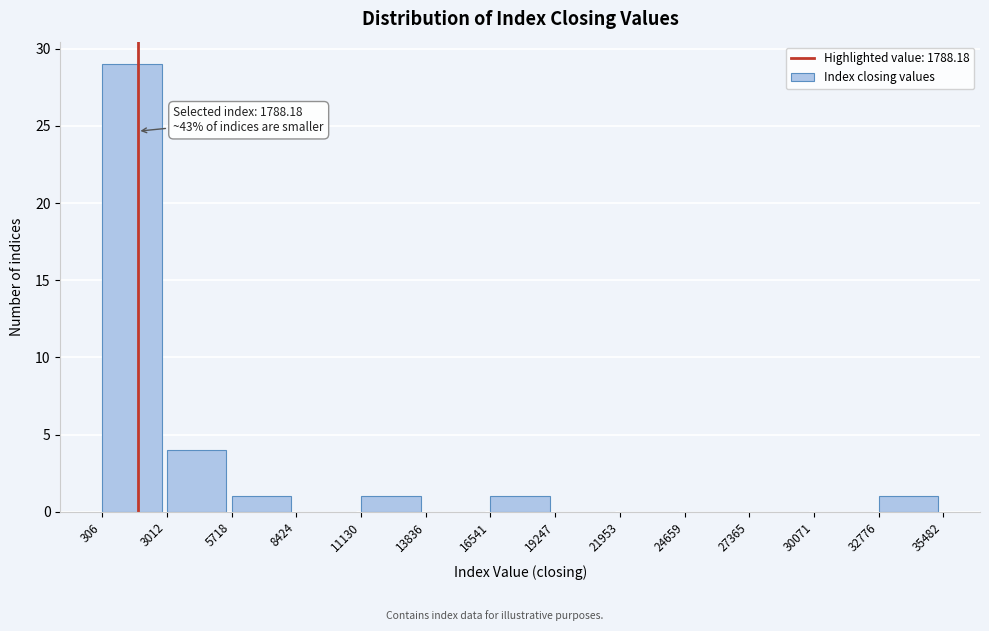

Over which range of the x-axis is the bar tallest?

306 to 3012